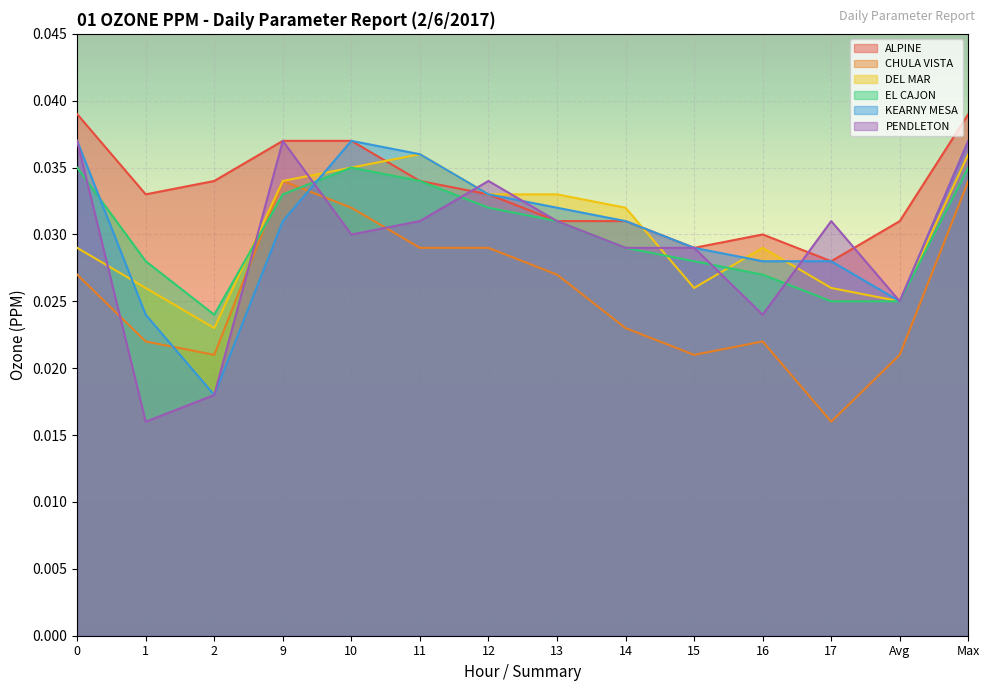

What position from the left is 11?

6